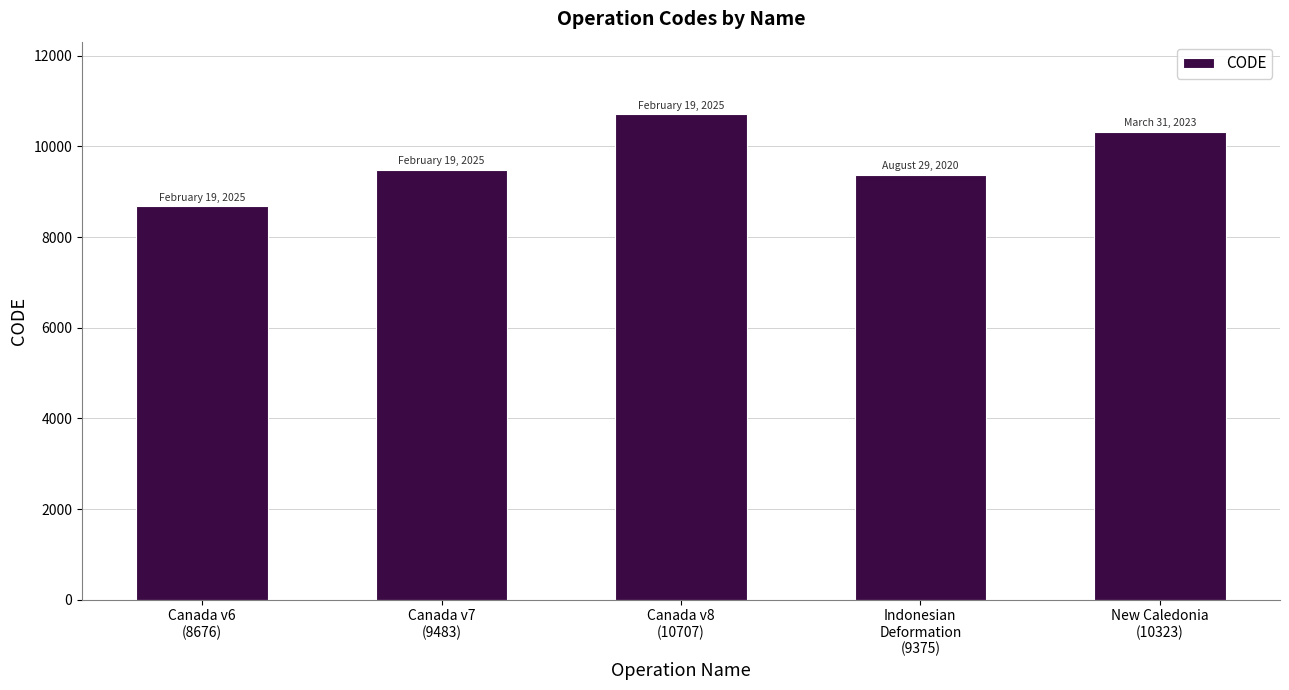

What position from the left is Canada v6
(8676)?

1